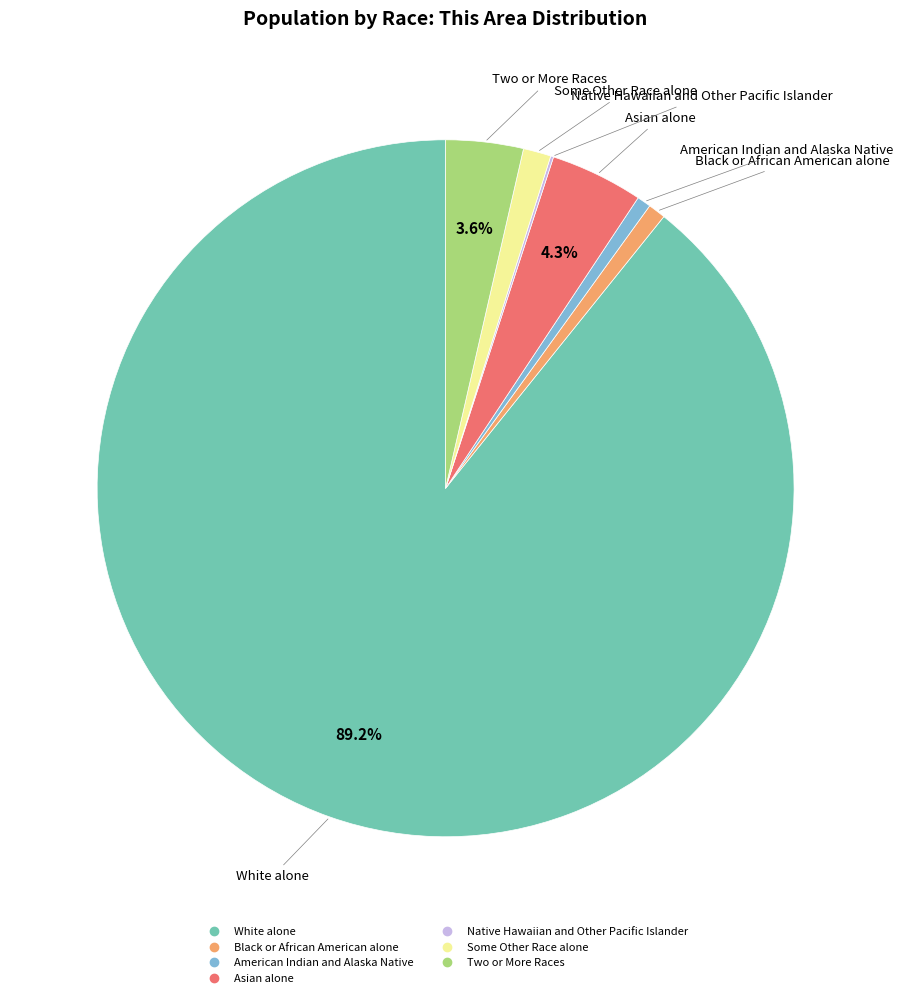

Approximately how many times larger is the value at Two or More Races compared to American Indian and Alaska Native?

5.6